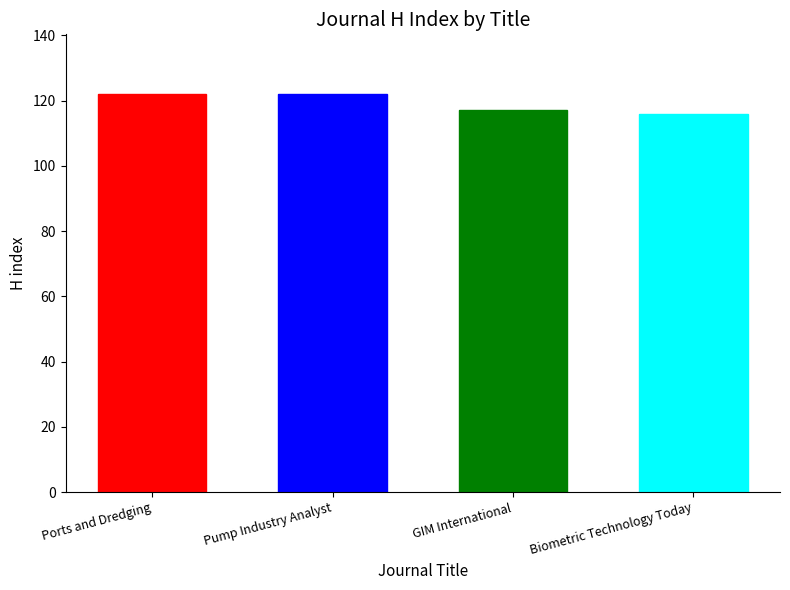

Rank the categories by value from highest to lowest.

Ports and Dredging, Pump Industry Analyst, GIM International, Biometric Technology Today